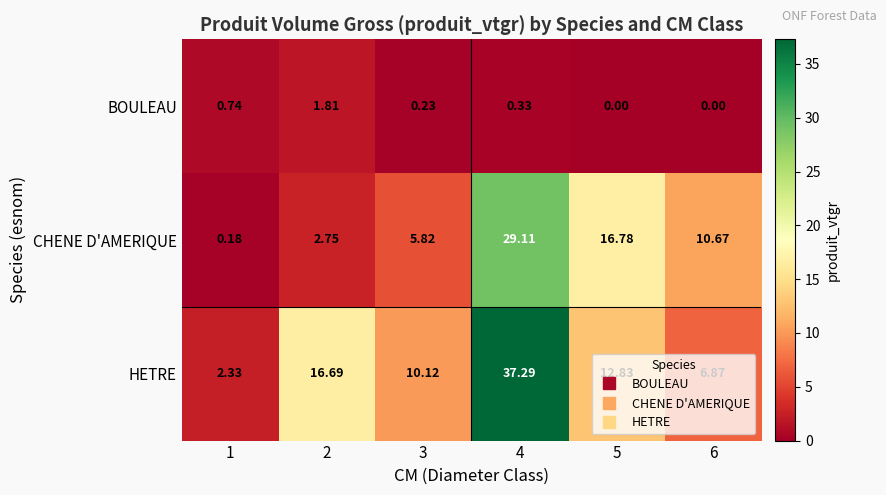

Which series has the largest range (max minus min)?

HETRE